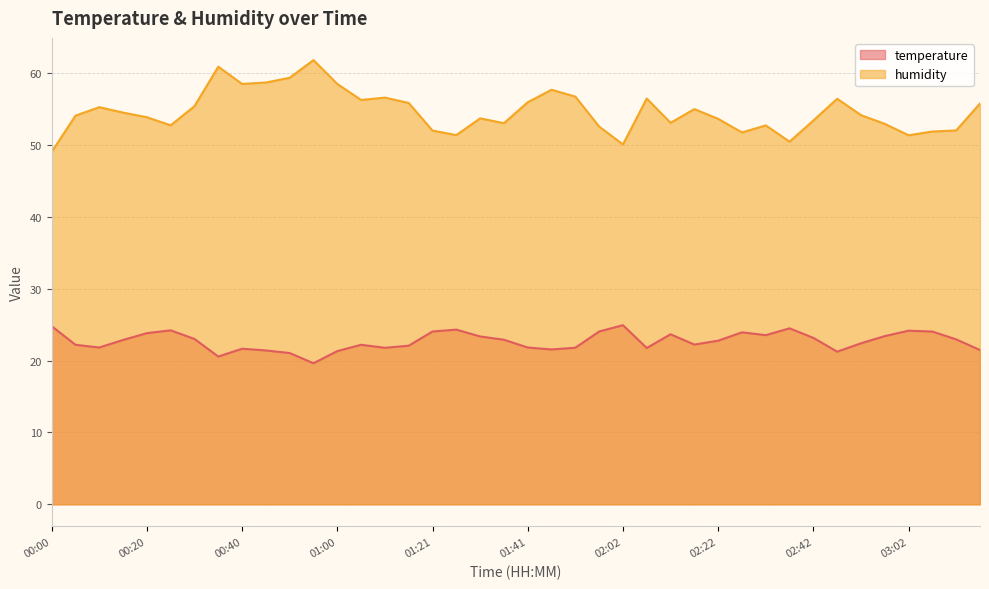

What is the difference between the humidity values at 00:00 and 00:40?

9.5